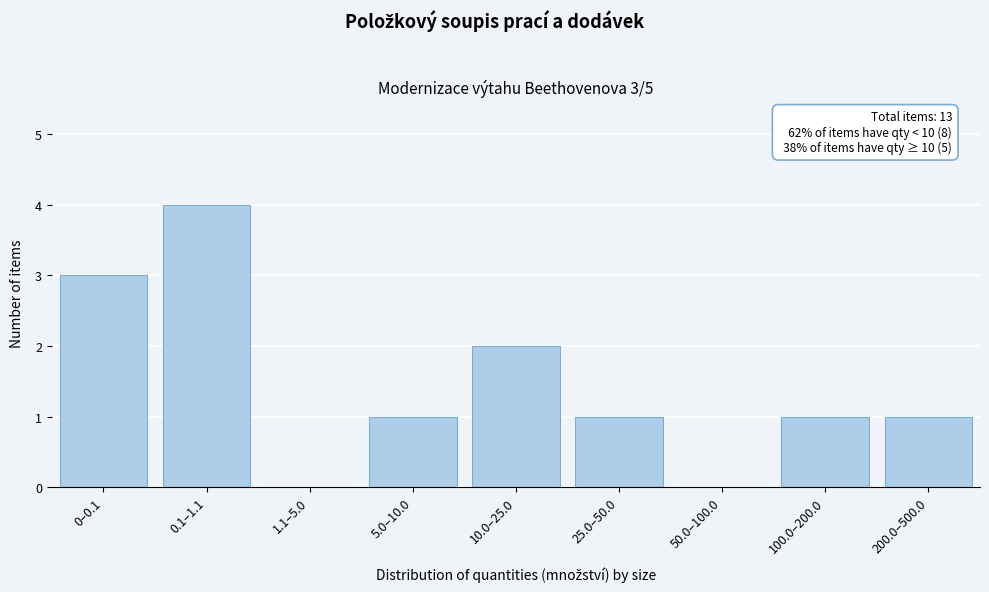

Reading left to right, what are all the values shown in this chart?

0–0.1=3	0.1–1.1=4	1.1–5.0=0	5.0–10.0=1	10.0–25.0=2	25.0–50.0=1	50.0–100.0=0	100.0–200.0=1	200.0–500.0=1